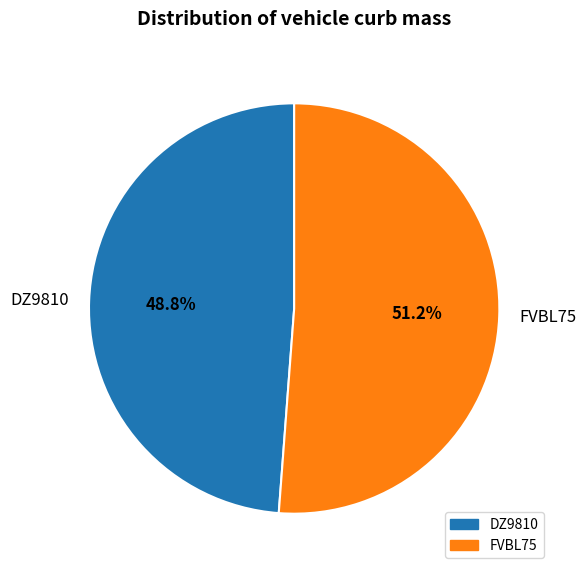

Rank the categories by value from highest to lowest.

FVBL75, DZ9810